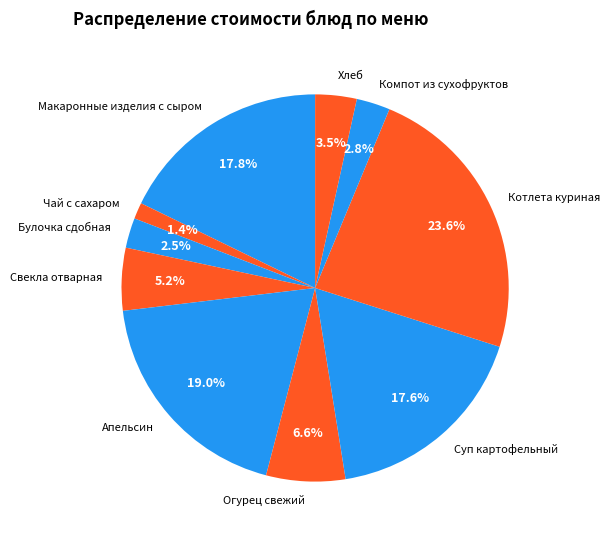

Which has a higher value, Булочка сдобная or Суп картофельный?

Суп картофельный